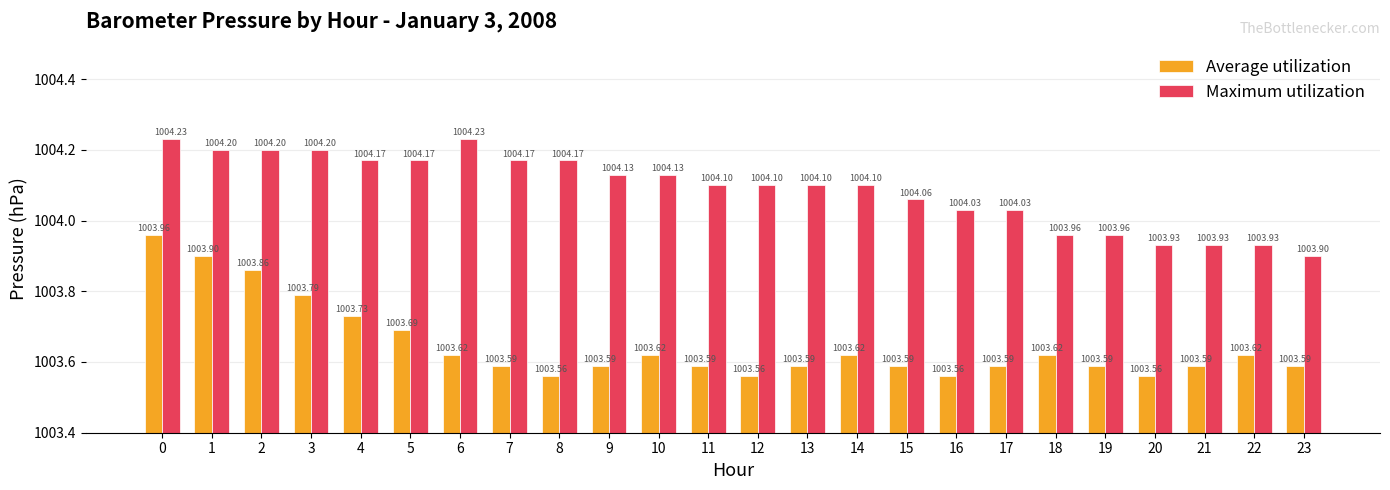

How many groups of bars are there?

24